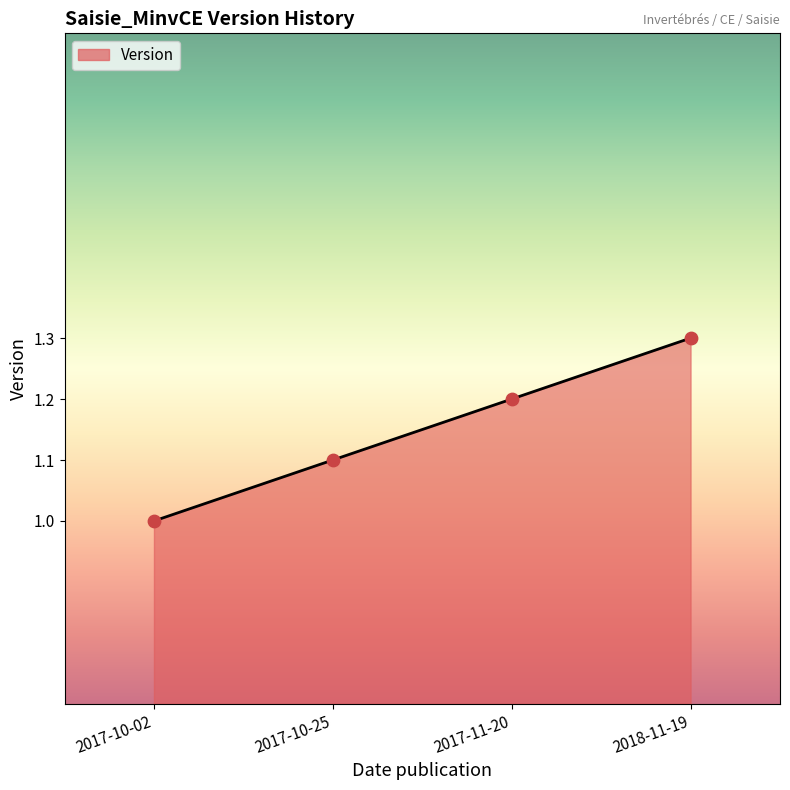

What is the change in value from 2017-11-20 to 2018-11-19?

+0.1